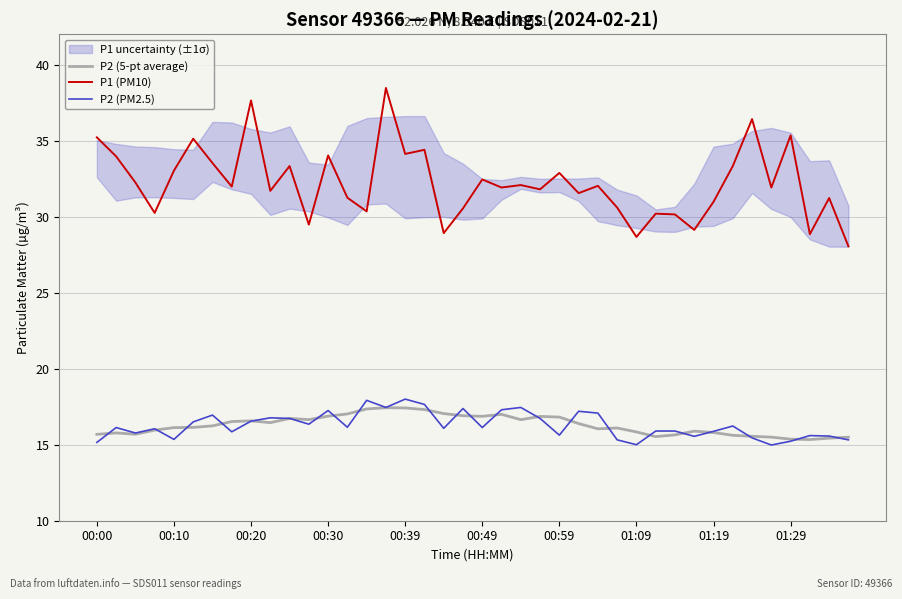

What is the approximate value of P1 (PM10) at 11?

29.5